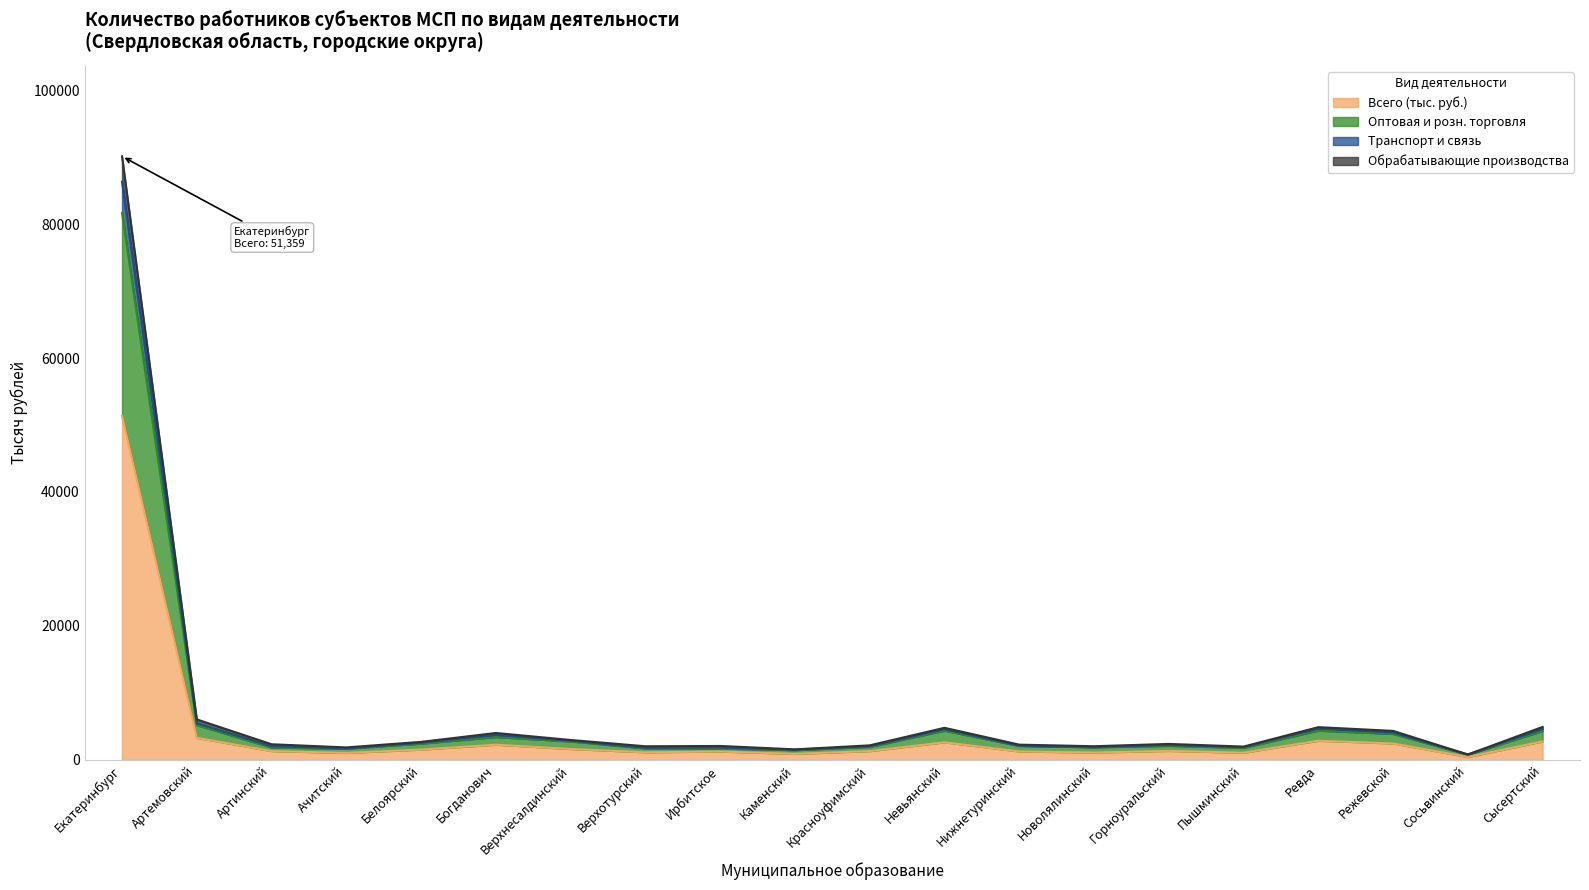

At which category is the sum across all series the highest?

Екатеринбург